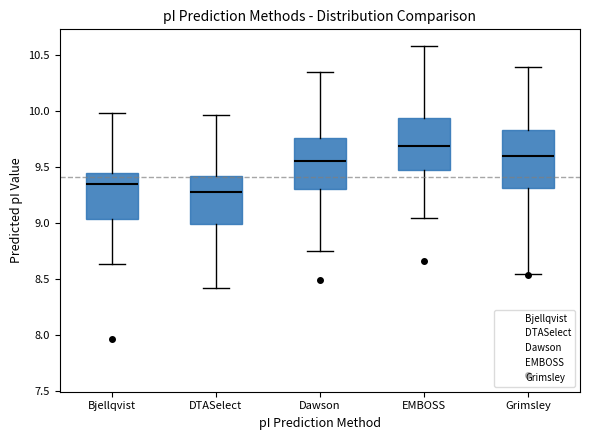

Reading left to right, transcribe this box plot: for each box, give where its median line is, the range the box spans, and where its two whiskers end, as read against the y-axis. The values are not printed on the chart, so give them approximately, as read against the axis.

Bjellqvist: median 9.35, box 9.05 to 9.45, whiskers 8.65 to 10.00
DTASelect: median 9.30, box 9.00 to 9.40, whiskers 8.40 to 9.95
Dawson: median 9.55, box 9.30 to 9.75, whiskers 8.75 to 10.35
EMBOSS: median 9.70, box 9.50 to 9.95, whiskers 9.05 to 10.60
Grimsley: median 9.60, box 9.30 to 9.85, whiskers 8.55 to 10.40